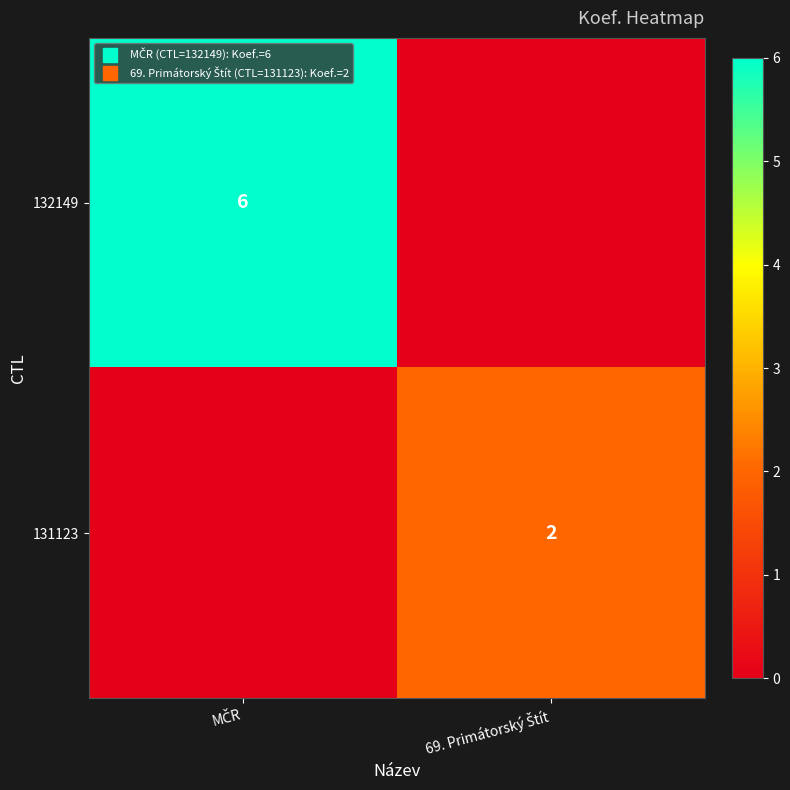

The 132149 series shows 0 at 69. Primátorský Štít. True or false?

True